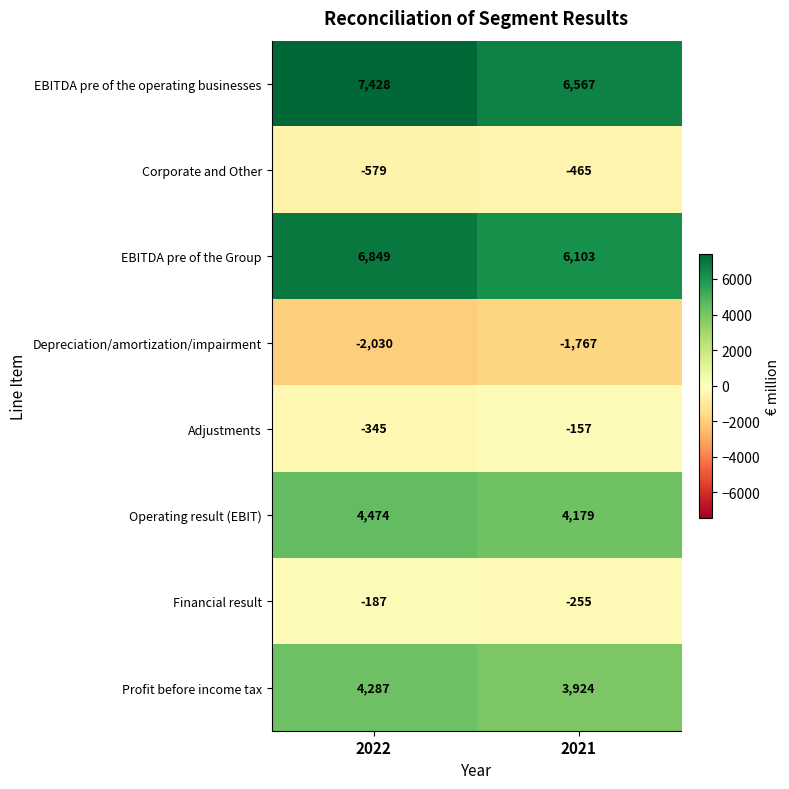

How many distinct data groups are displayed?

8